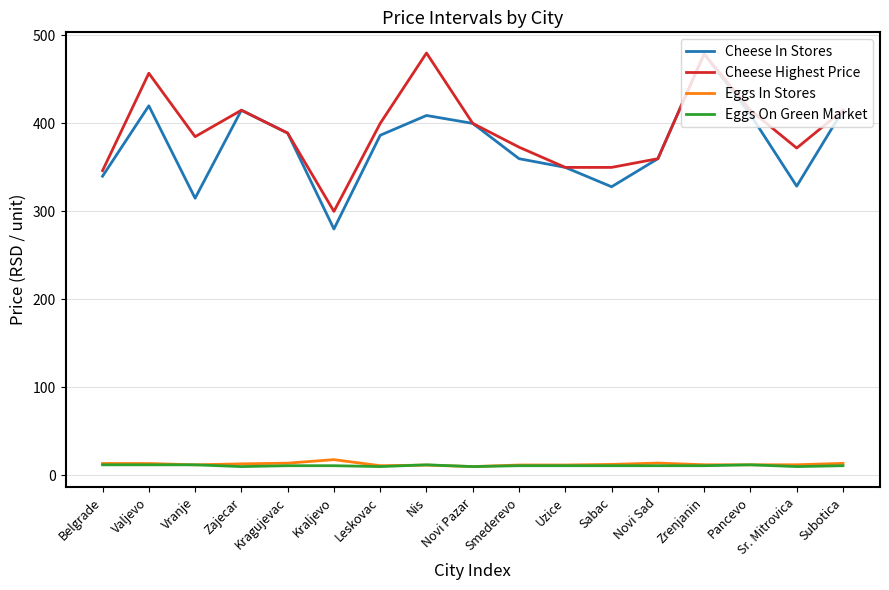

What value does the Cheese Highest Price series have at Vranje?

384.9